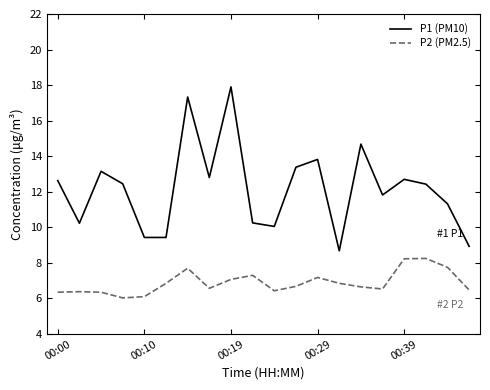

List the series in order of their overall mean, highest first.

P1 (PM10), P2 (PM2.5)